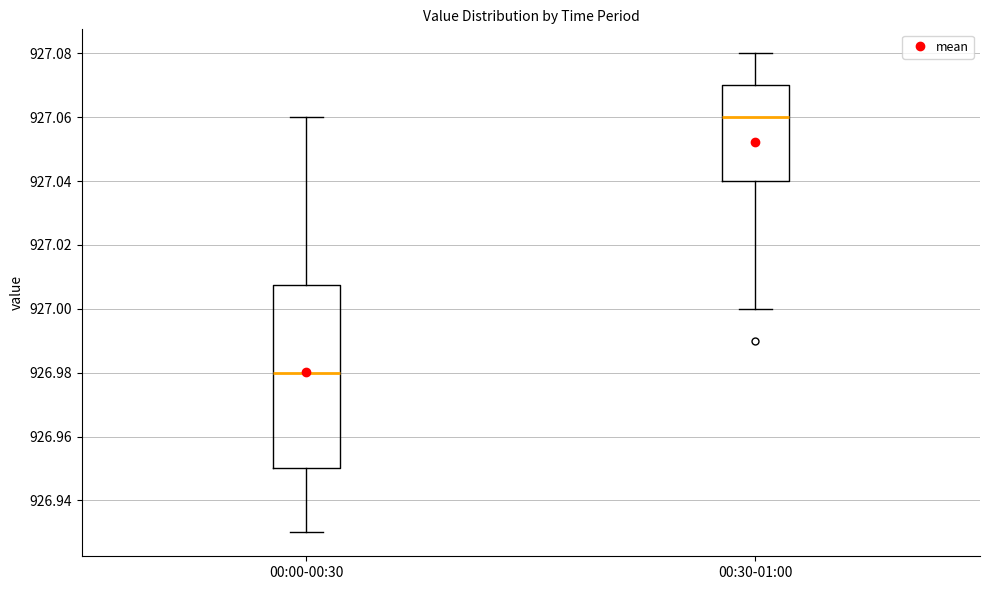

Which box's median line is the highest?

00:30-01:00